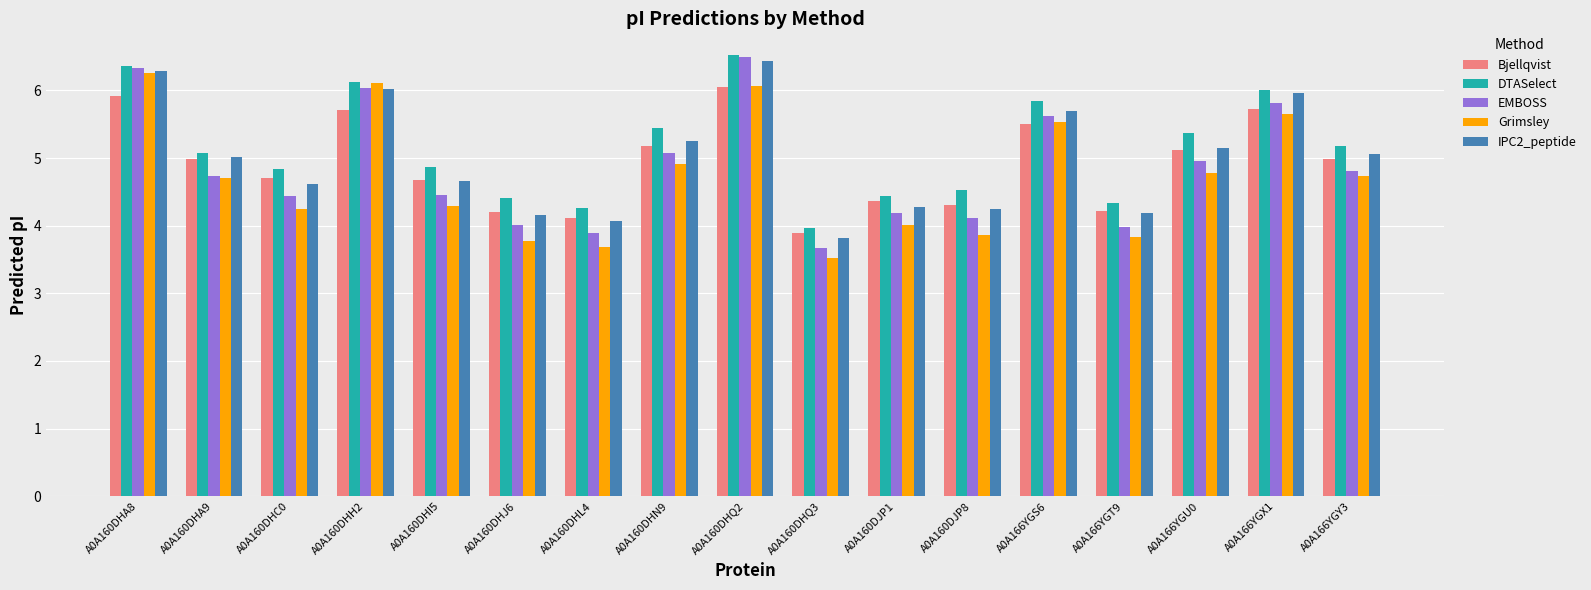

How many bars are there in each group?

5